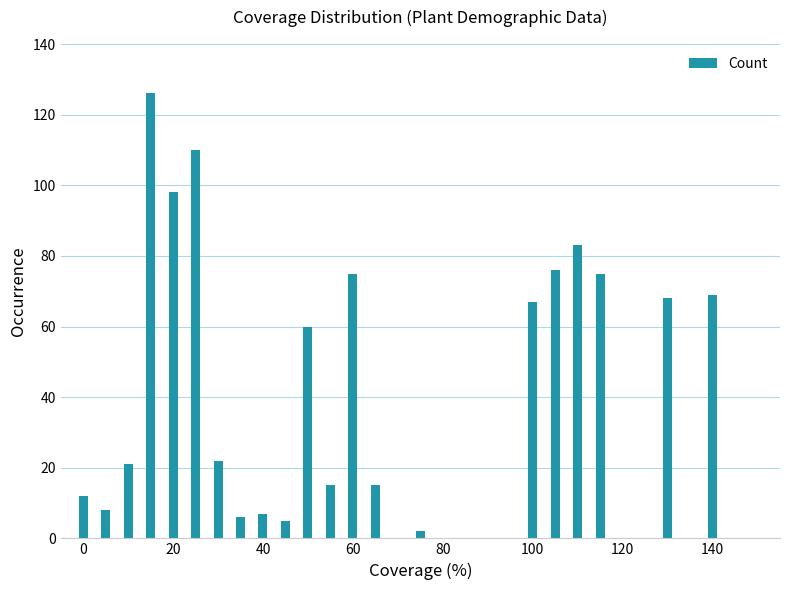

How many data points does each series have?

29